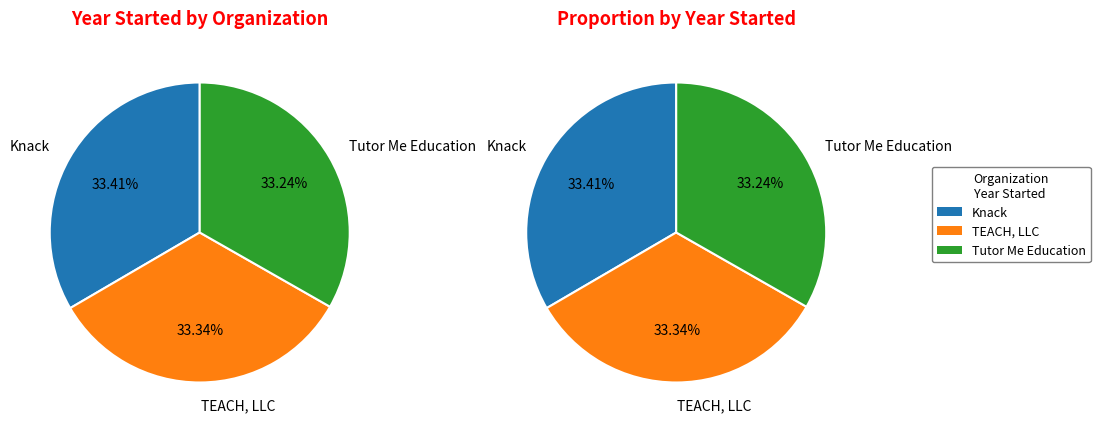

True or false: TEACH, LLC accounts for 41% of the total.

False